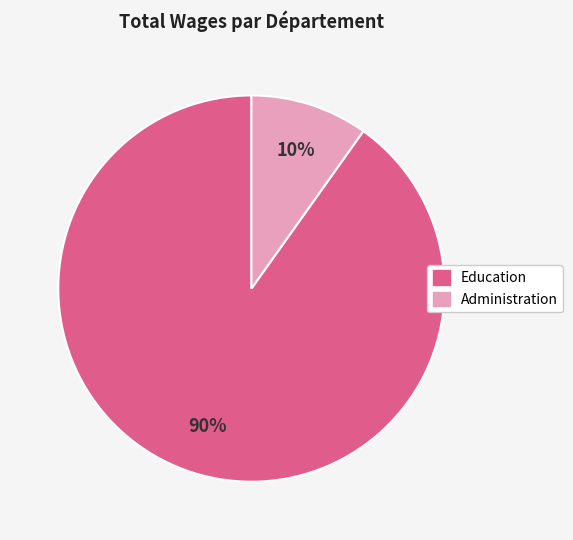

Is there a majority slice in this chart?

Yes